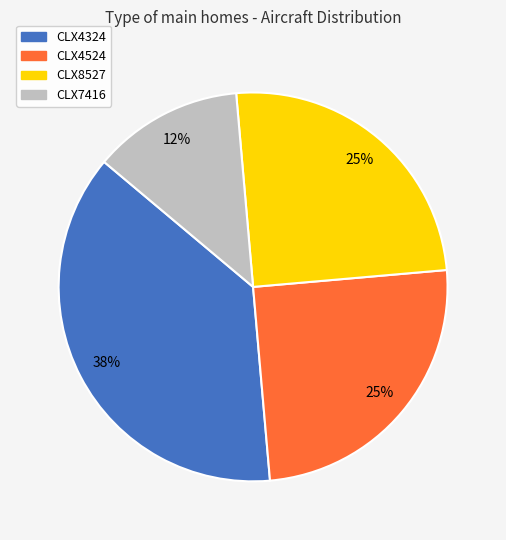

Approximately how many times larger is the value at CLX4324 compared to CLX4524?

1.5